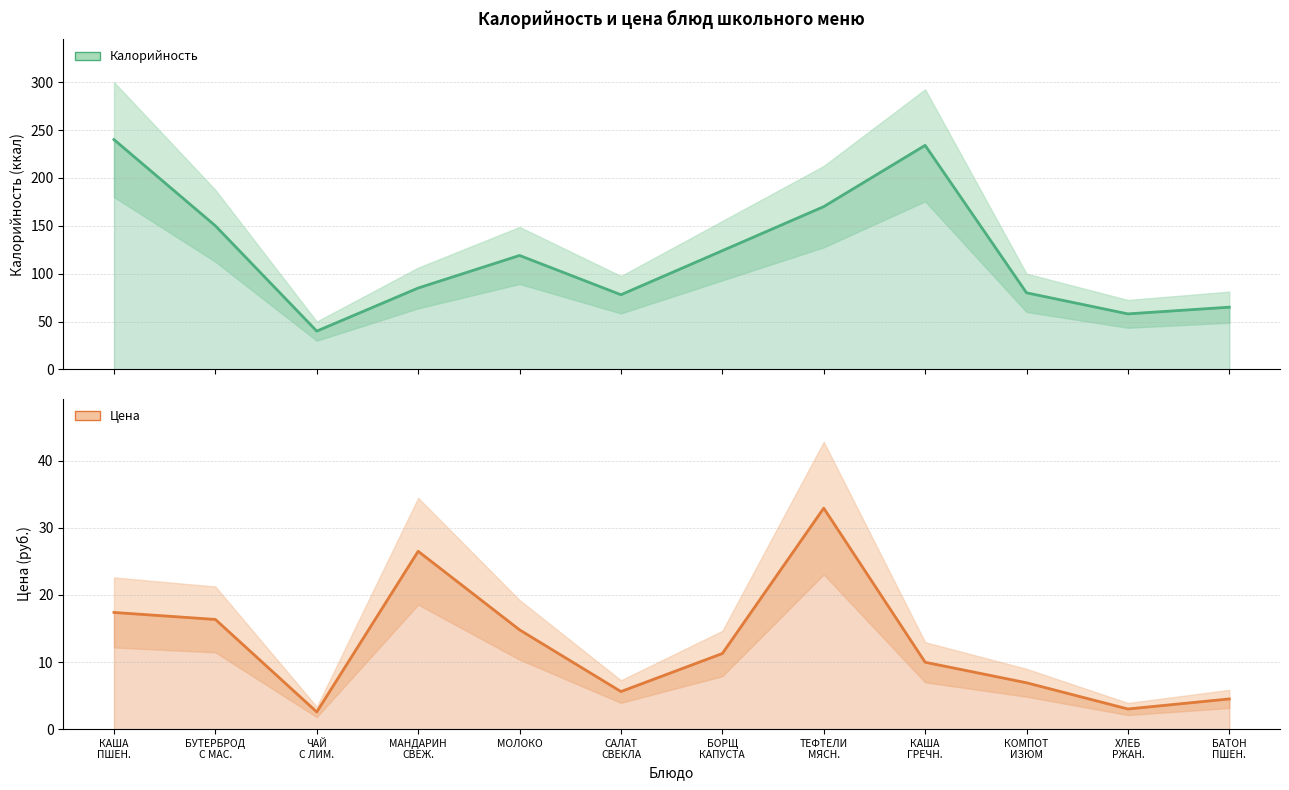

List the labels in order of Цена value, smallest first.

ЧАЙ
С ЛИМ., ХЛЕБ
РЖАН., БАТОН
ПШЕН., САЛАТ
СВЕКЛА, КОМПОТ
ИЗЮМ, КАША
ГРЕЧН., БОРЩ
КАПУСТА, МОЛОКО, БУТЕРБРОД
С МАС., КАША
ПШЕН., МАНДАРИН
СВЕЖ., ТЕФТЕЛИ
МЯСН.